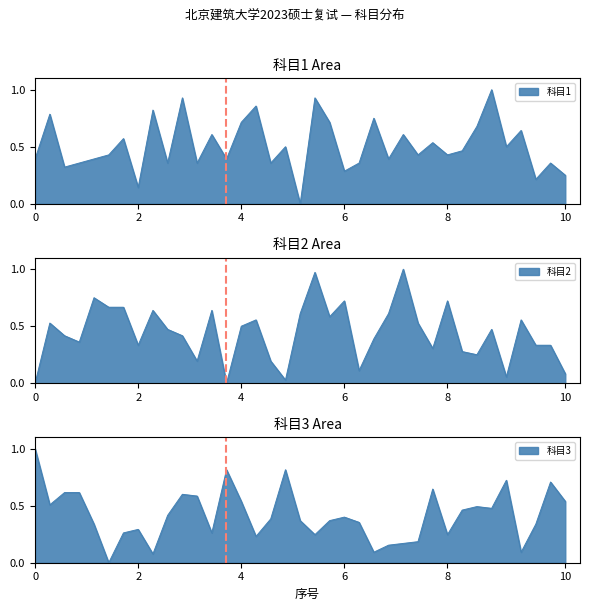

Reading right to left, extract all data points from this chart.

科目1: 0.2	0.4	0.2	0.6	0.5	1.0	0.7	0.5	0.4	0.5	0.4	0.6	0.4	0.7	0.4	0.3	0.7	0.9	0.0	0.5	0.4	0.9	0.7	0.4	0.6	0.4	0.9	0.4	0.8	0.1	0.6	0.4	0.4	0.4	0.3	0.8	0.4
科目2: 0.1	0.3	0.3	0.6	0.1	0.5	0.2	0.3	0.7	0.3	0.5	1.0	0.6	0.4	0.1	0.7	0.6	1.0	0.6	0.0	0.2	0.6	0.5	0.0	0.6	0.2	0.4	0.5	0.6	0.3	0.7	0.7	0.7	0.4	0.4	0.5	0.0
科目3: 0.5	0.7	0.3	0.1	0.7	0.5	0.5	0.5	0.2	0.6	0.2	0.2	0.2	0.1	0.4	0.4	0.4	0.2	0.4	0.8	0.4	0.2	0.5	0.8	0.3	0.6	0.6	0.4	0.1	0.3	0.3	0.0	0.3	0.6	0.6	0.5	1.0